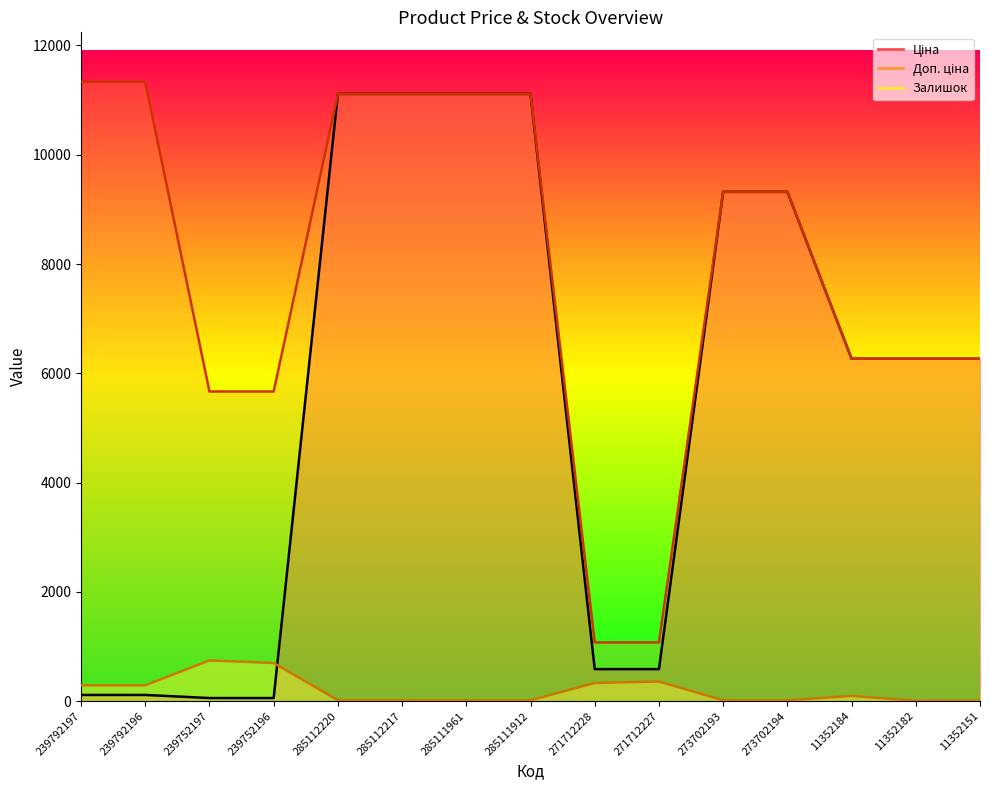

What is the difference between the Ціна values at 273702194 and 11352184?

3054.7